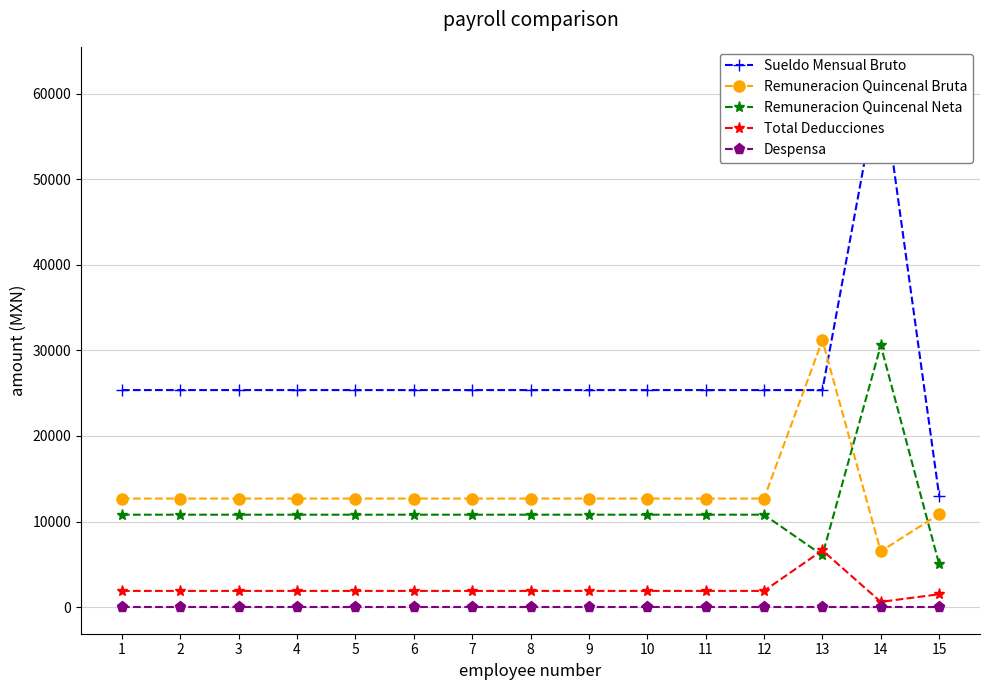

What is the value of the Total Deducciones point at the 7th from the left?

1886.3